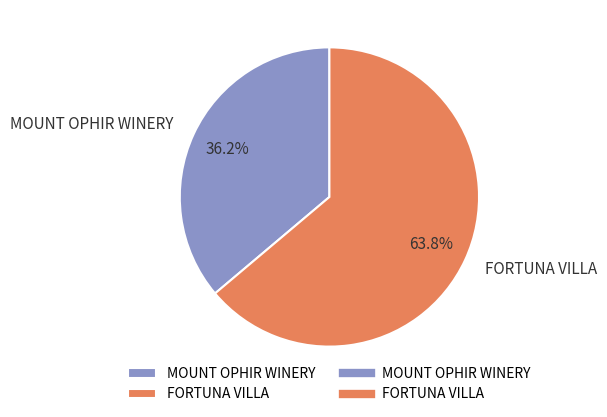

Does any single category account for the majority?

Yes